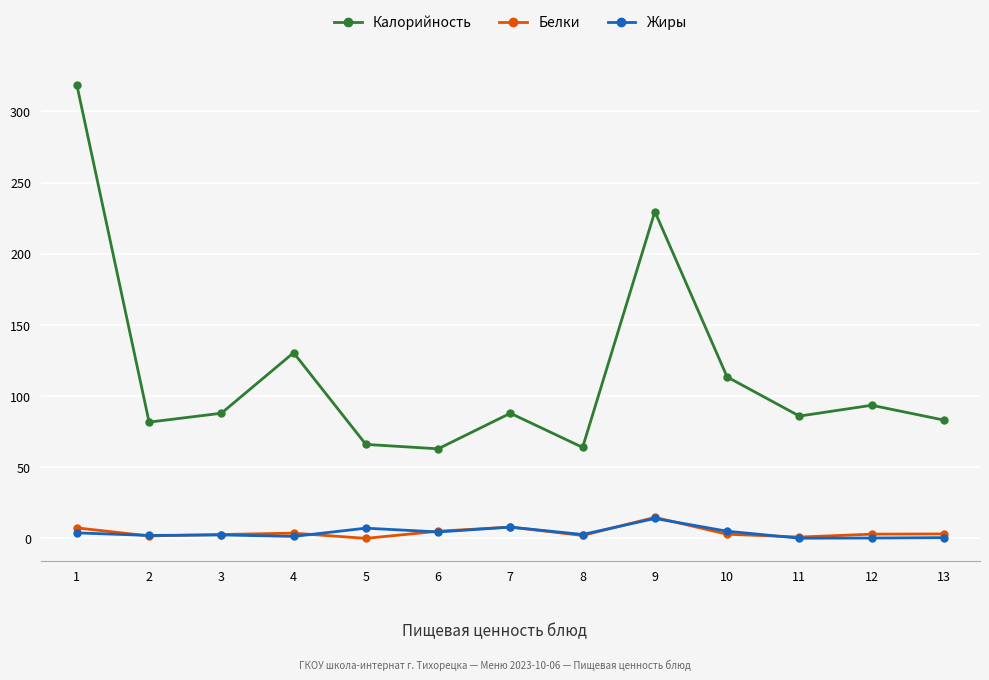

How many interior local peaks does the Калорийность series have?

4